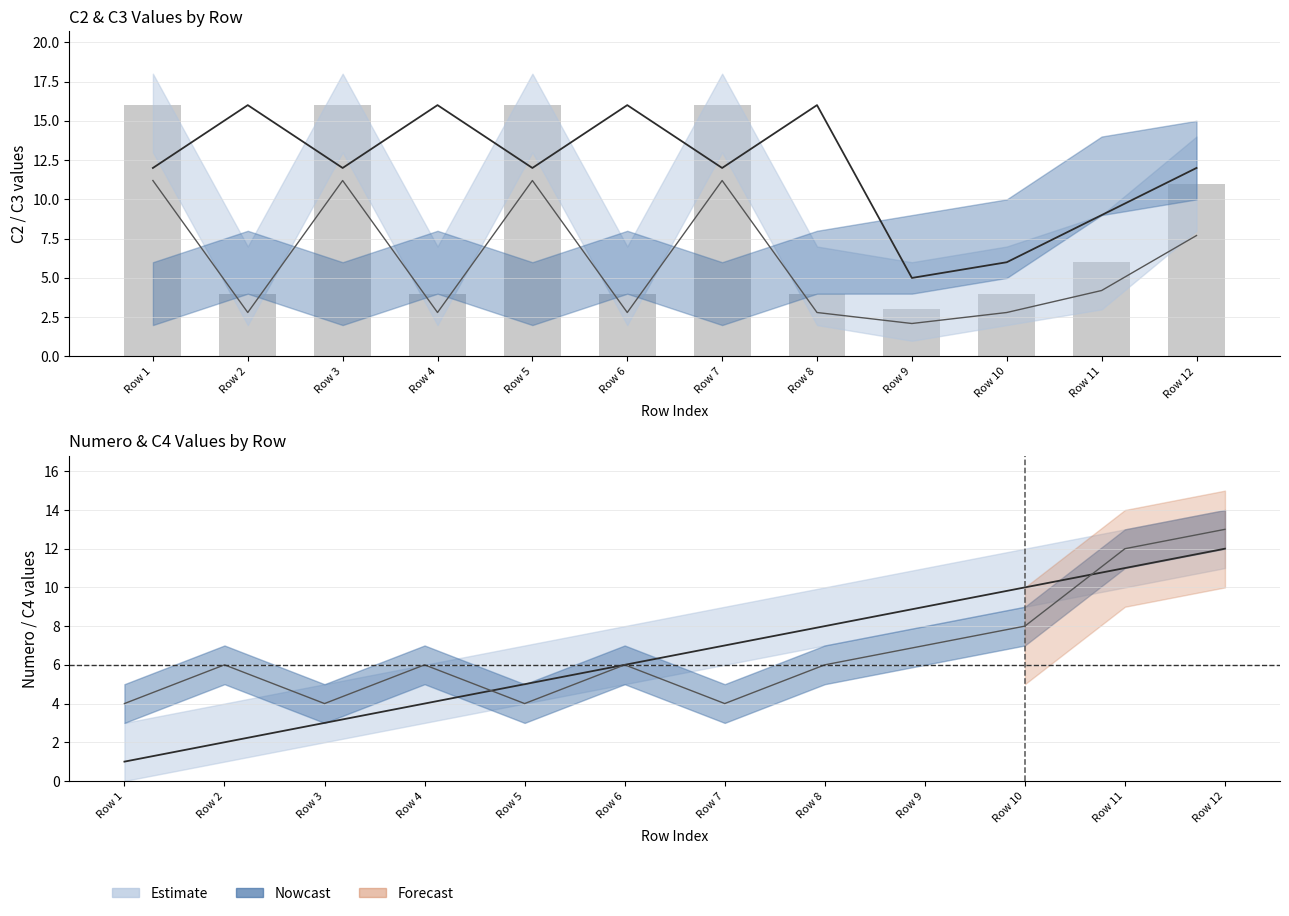

How many groups of bars are there?

12